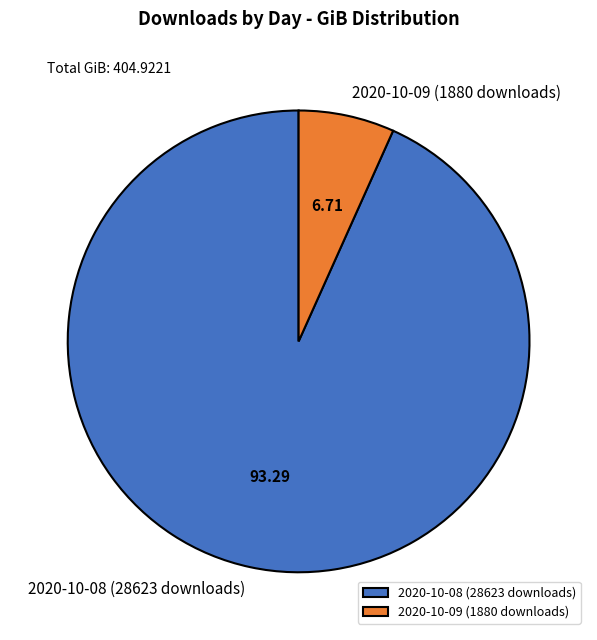

Is 2020-10-08 (28623 downloads) the majority of the pie?

Yes